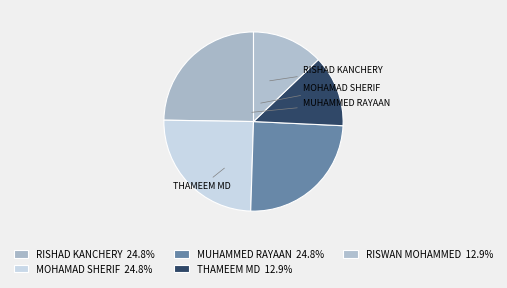

Which has a higher value, THAMEEM MD or MOHAMAD SHERIF?

MOHAMAD SHERIF